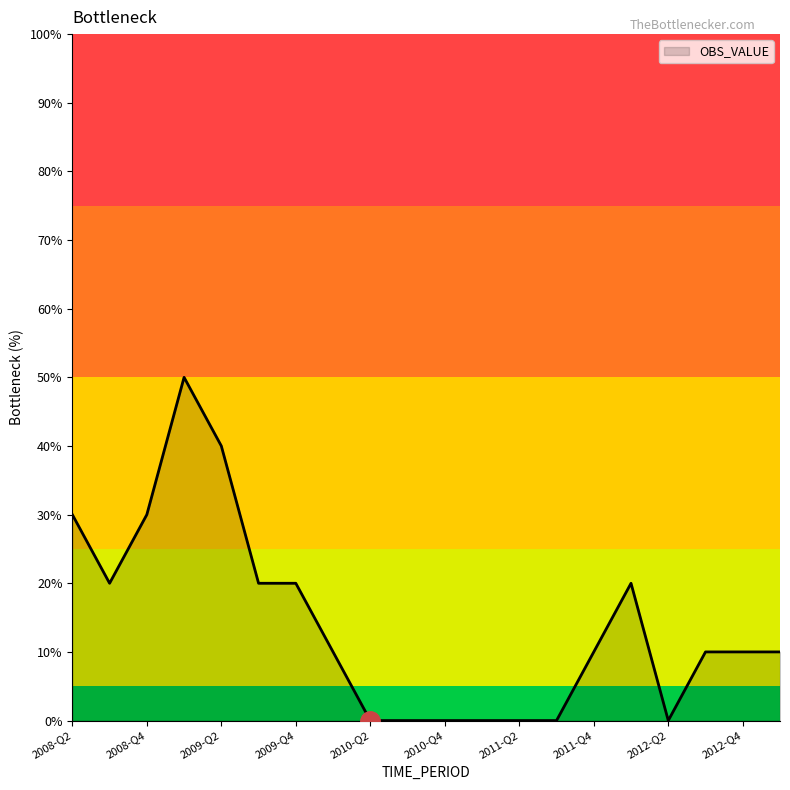

What is the maximum value shown in the chart?

50